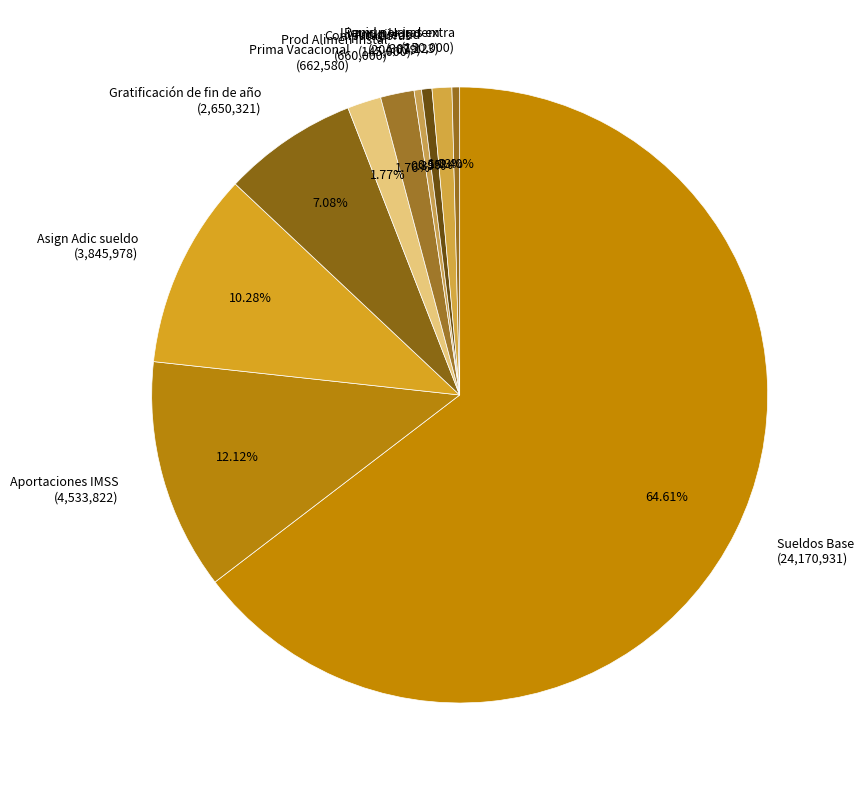

How many segments does this pie chart have?

10